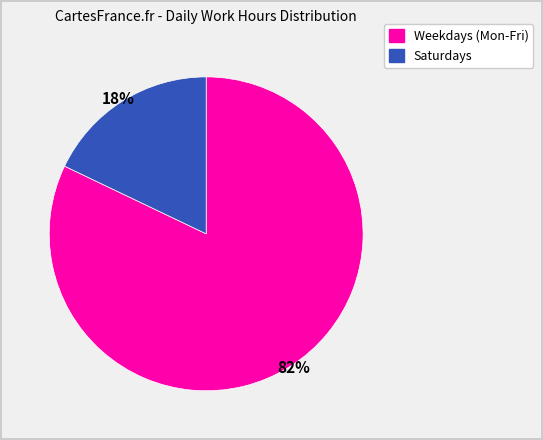

What percentage is the Weekdays (Mon-Fri) slice, to the nearest percent?

82%